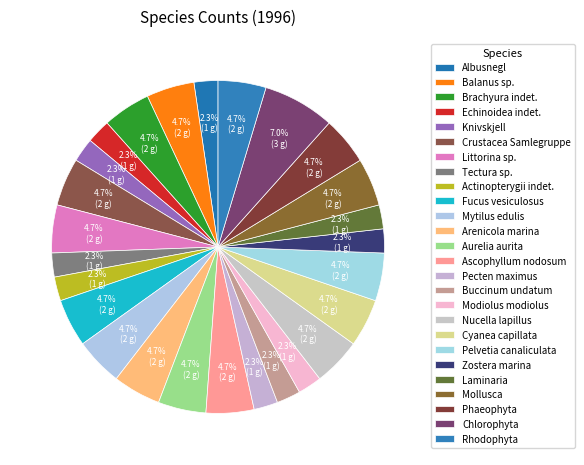

How many segments does this pie chart have?

26